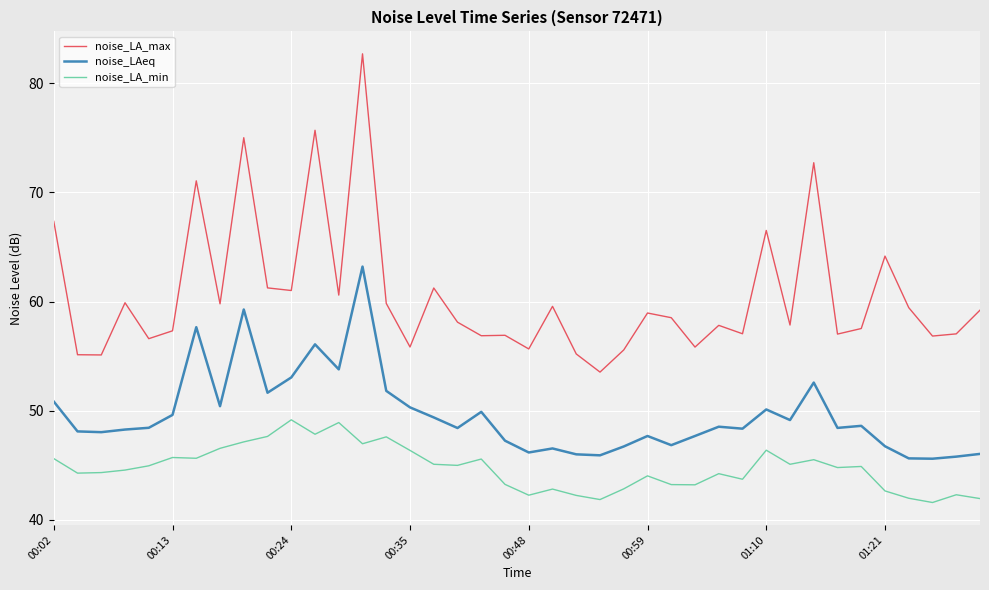

What is the minimum value shown in the chart?

41.6